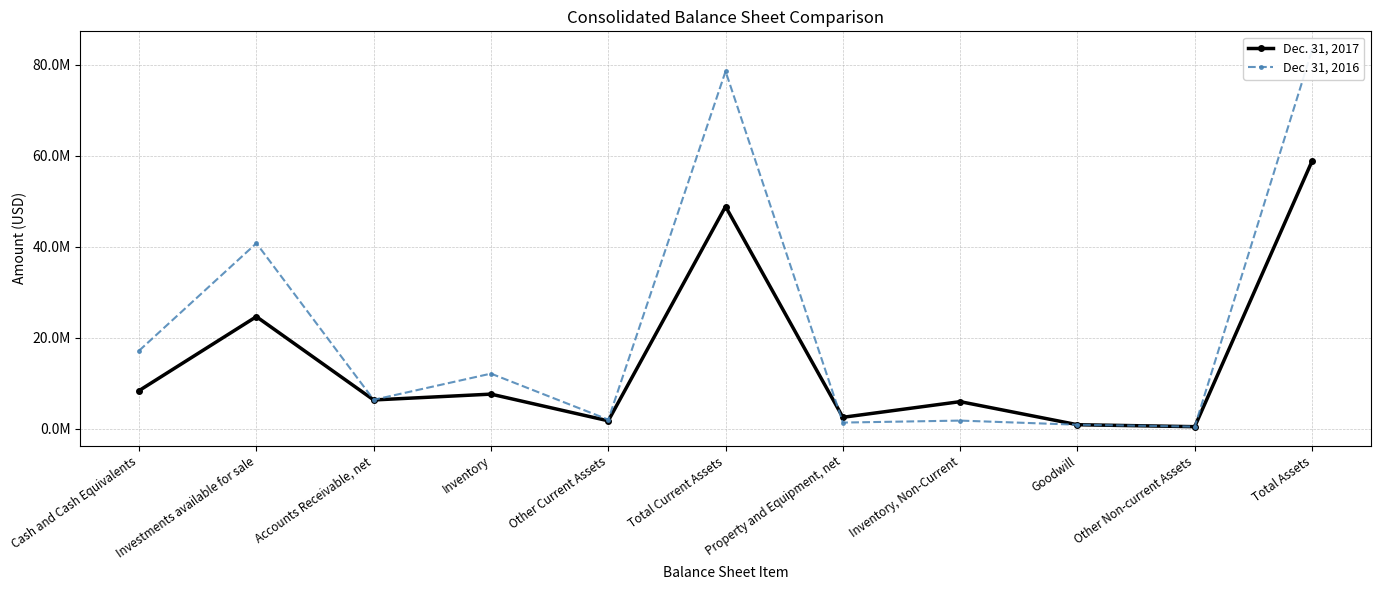

At which category does the chart reach its peak across all series?

Total Assets